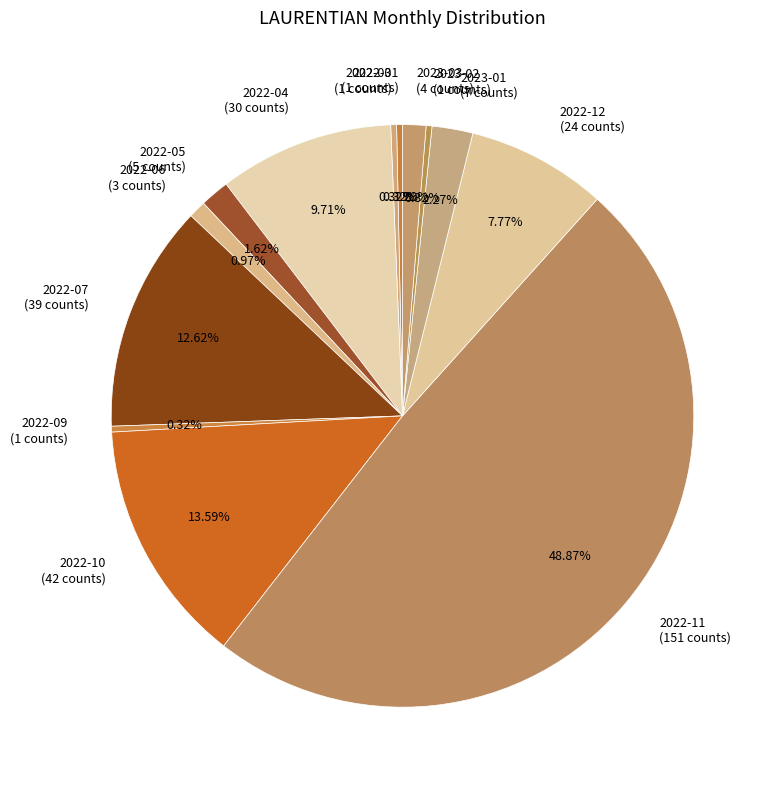

Does 2023-01 (7 counts) represent more than half of the total?

No